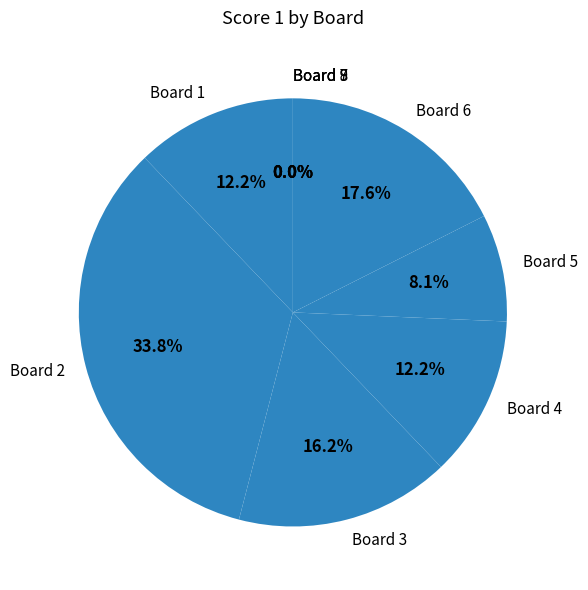

To the nearest percent, what is the average slice percentage?

11%